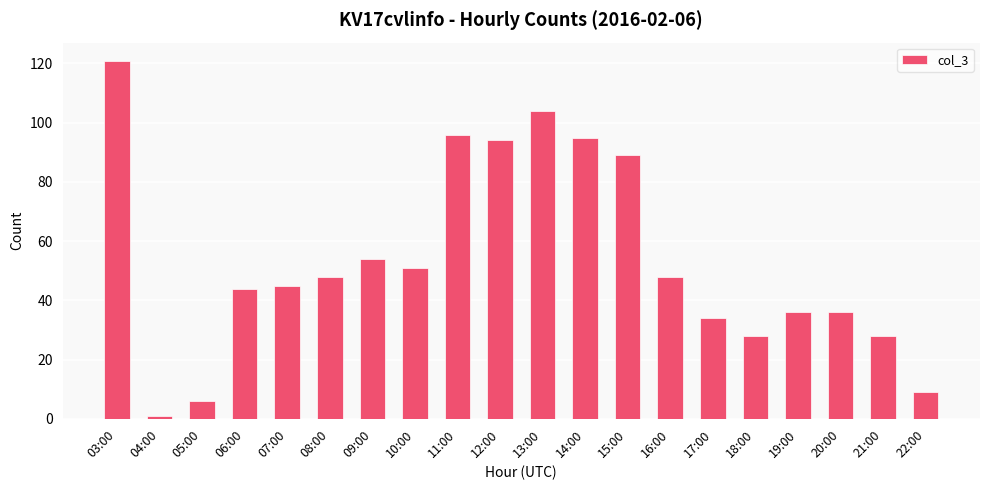

Which label corresponds to the largest value in the chart?

03:00